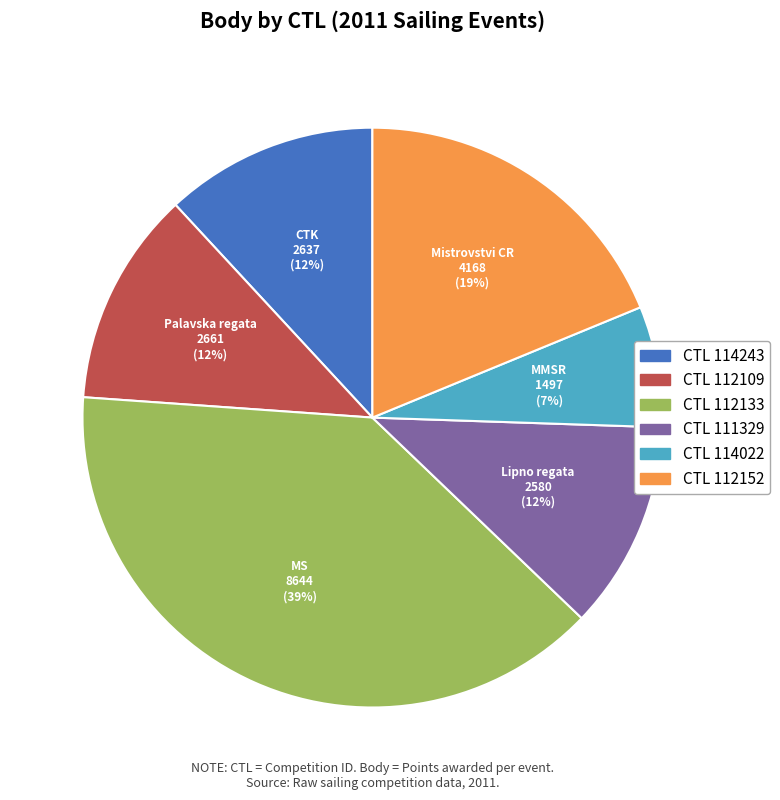

Does any single category account for the majority?

No